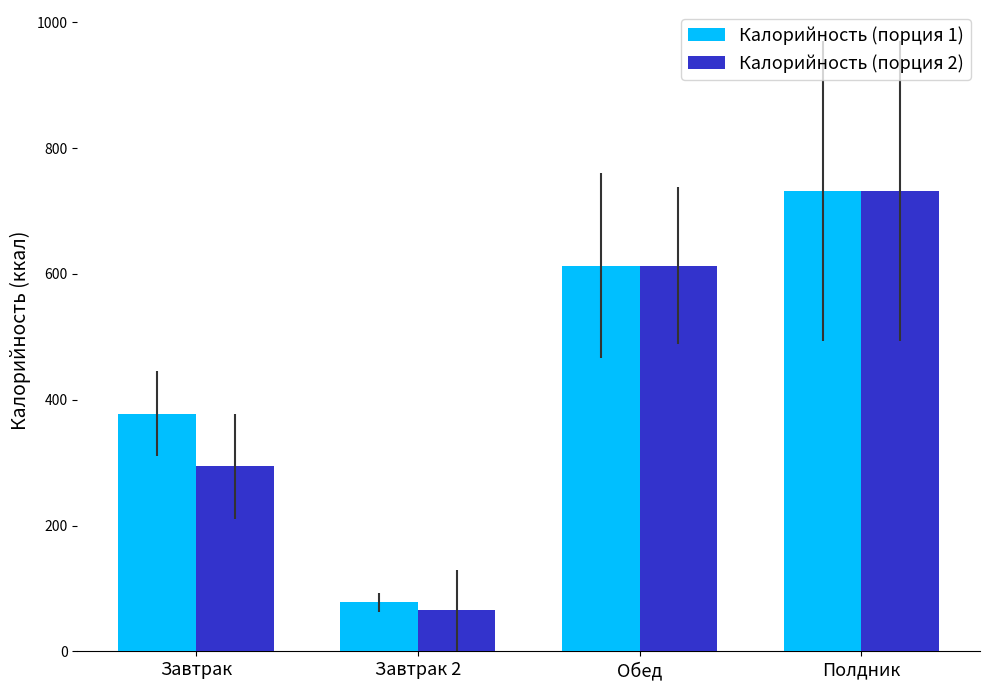

What is the label of the 3rd bar from the right?

Завтрак 2